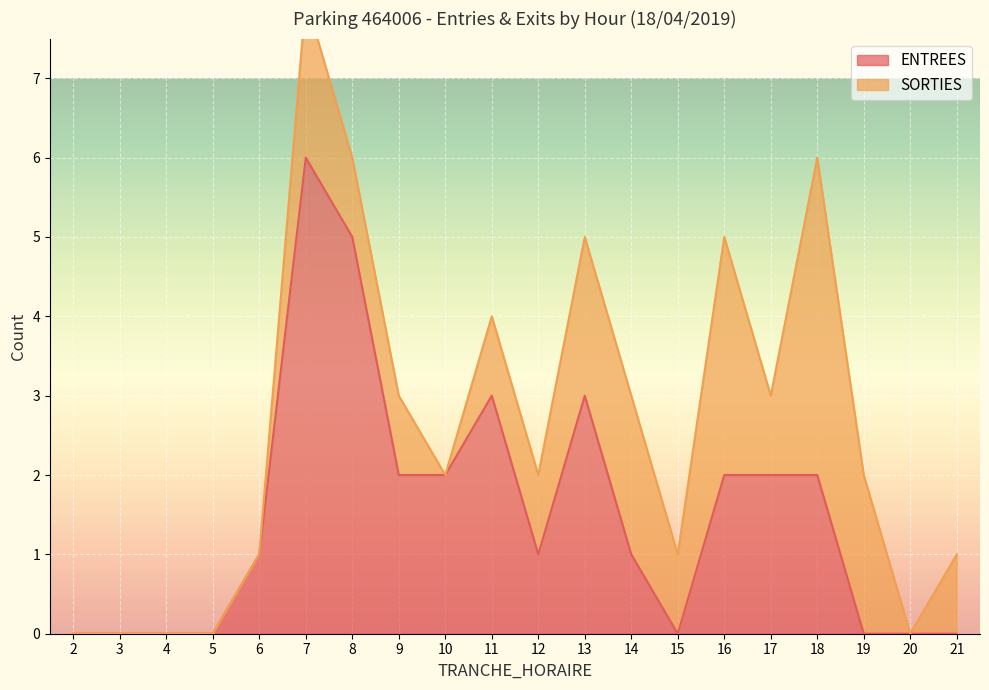

Where is the first local maximum?

7